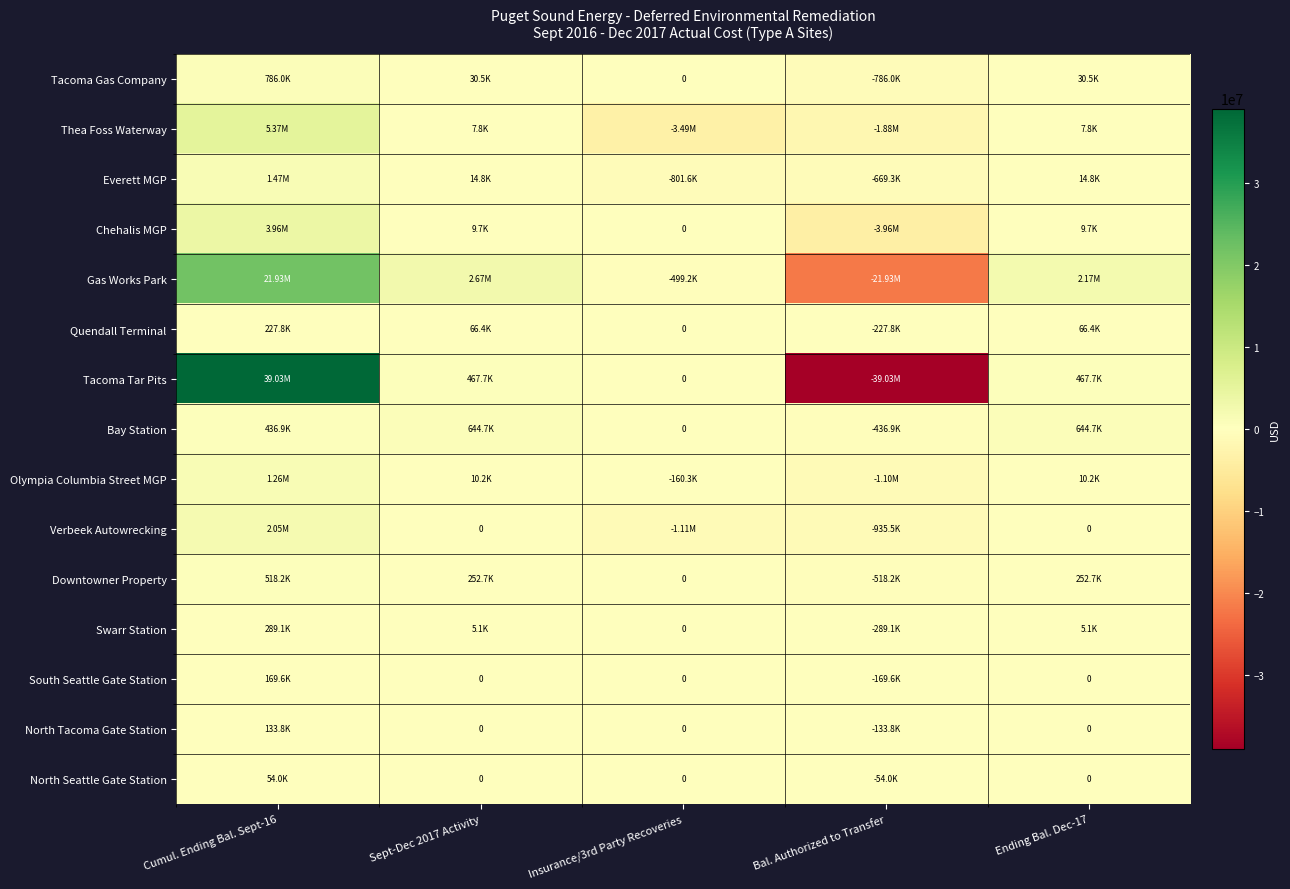

At which label does North Seattle Gate Station first exceed 0?

Cumul. Ending Bal. Sept-16